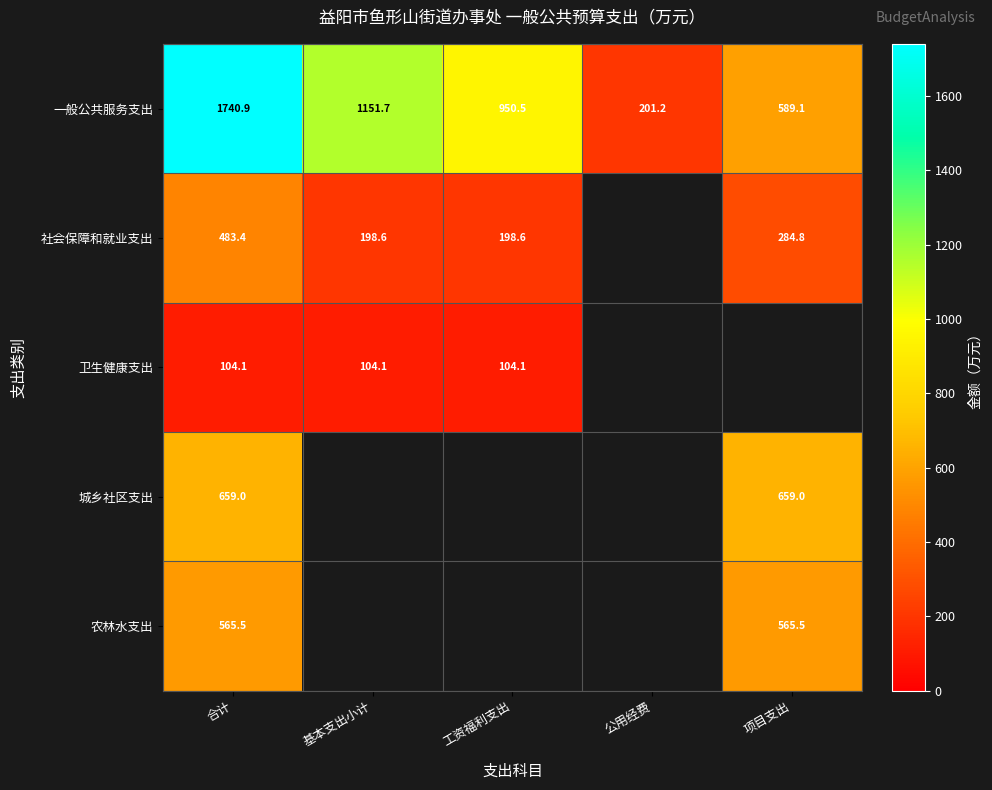

At which label does 一般公共服务支出 reach its peak?

合计